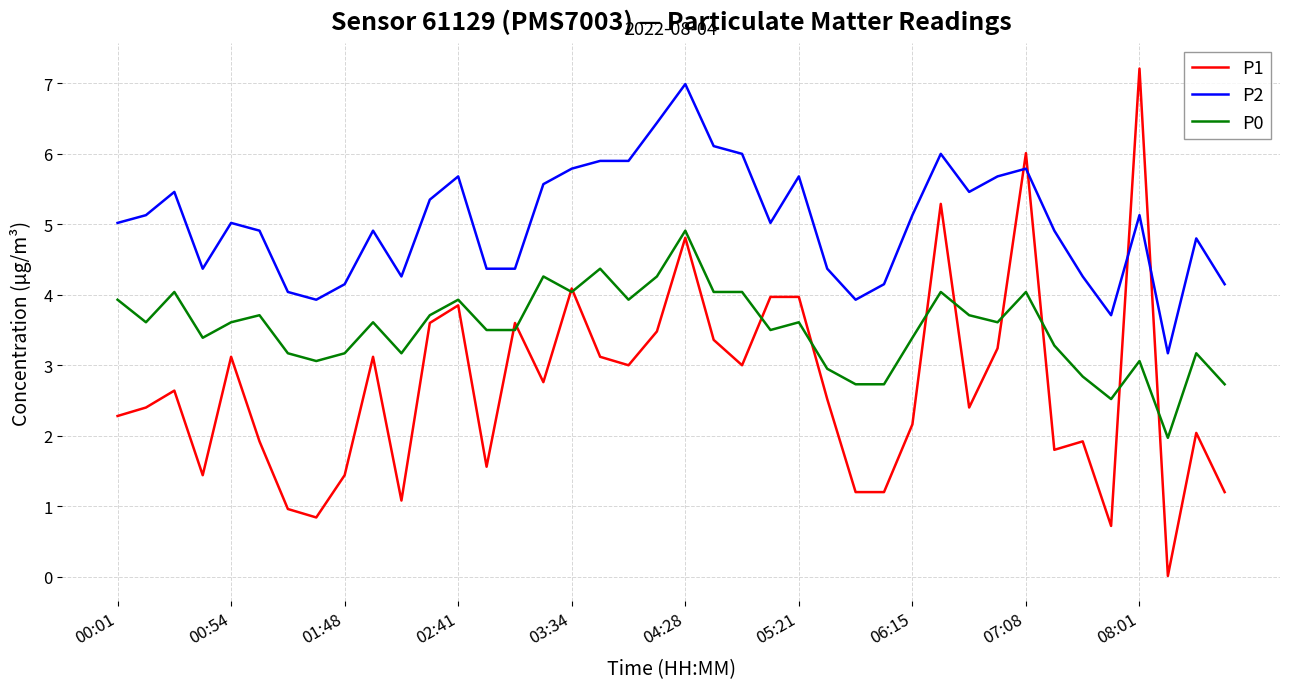

How many lines are shown in the chart?

3